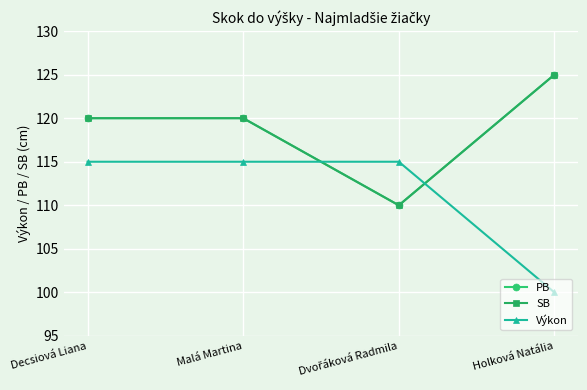

Where do Výkon and PB first cross each other?

Malá Martina and Dvořáková Radmila